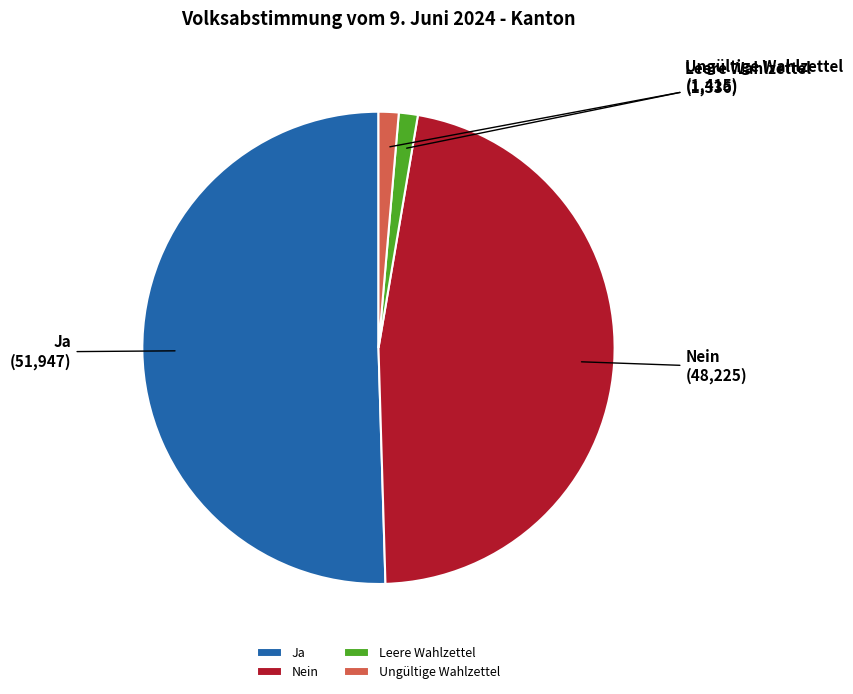

Is it true that Leere Wahlzettel is 10% of the pie?

False